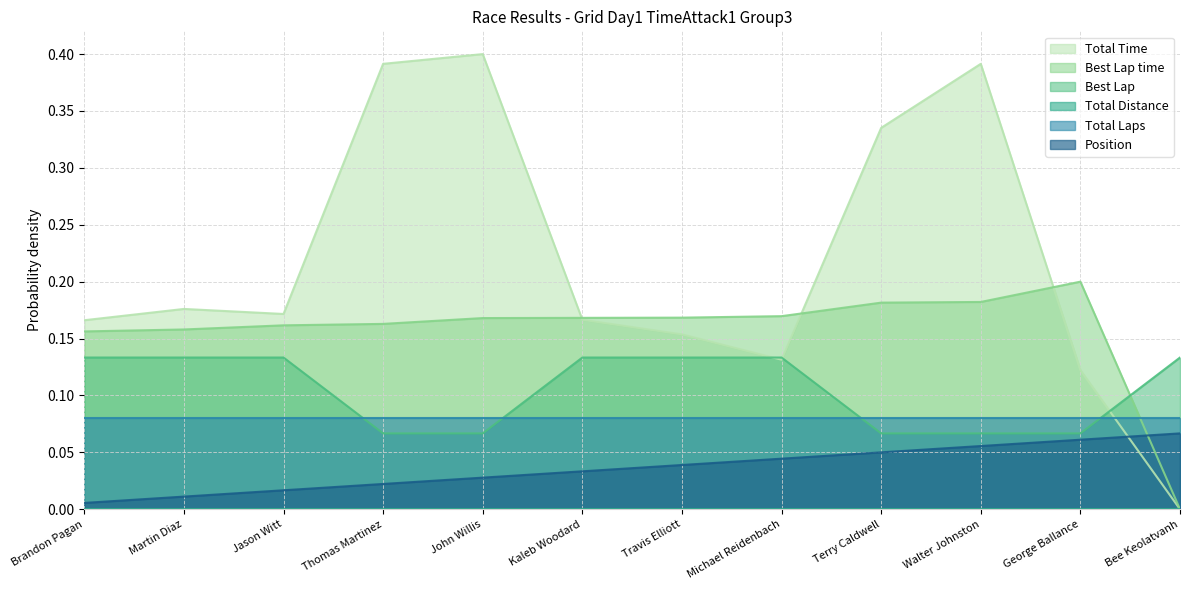

Which label corresponds to the largest value in the chart?

John Willis